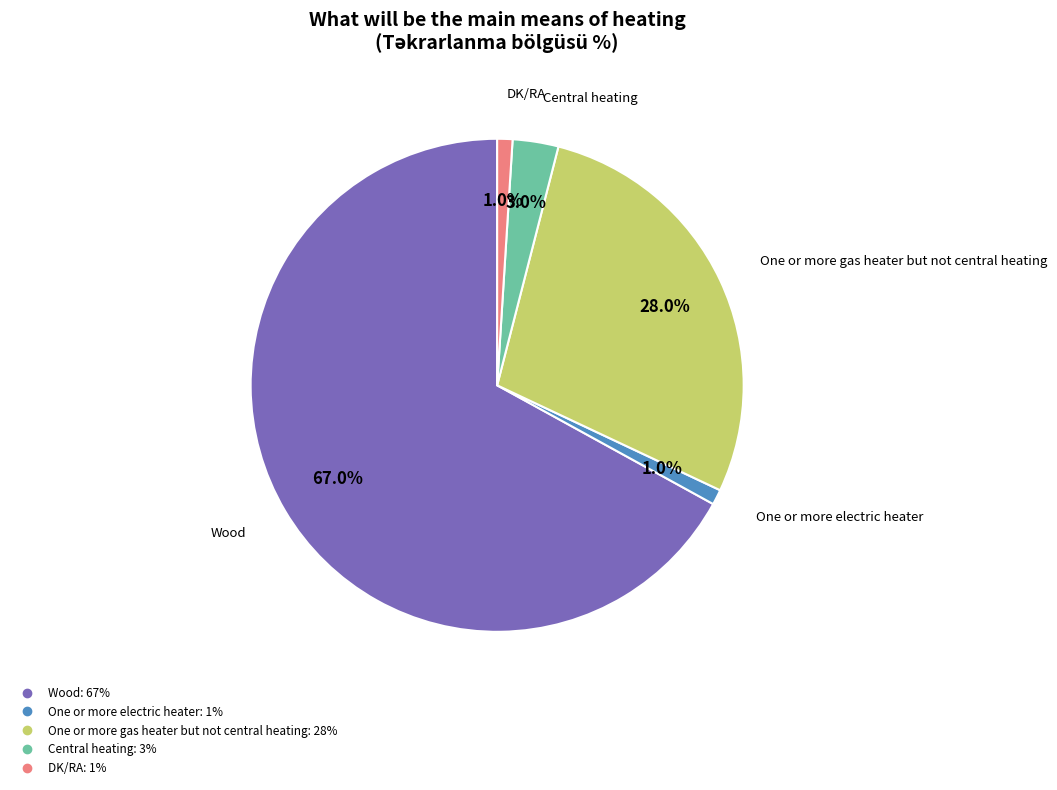

Is there a majority slice in this chart?

Yes